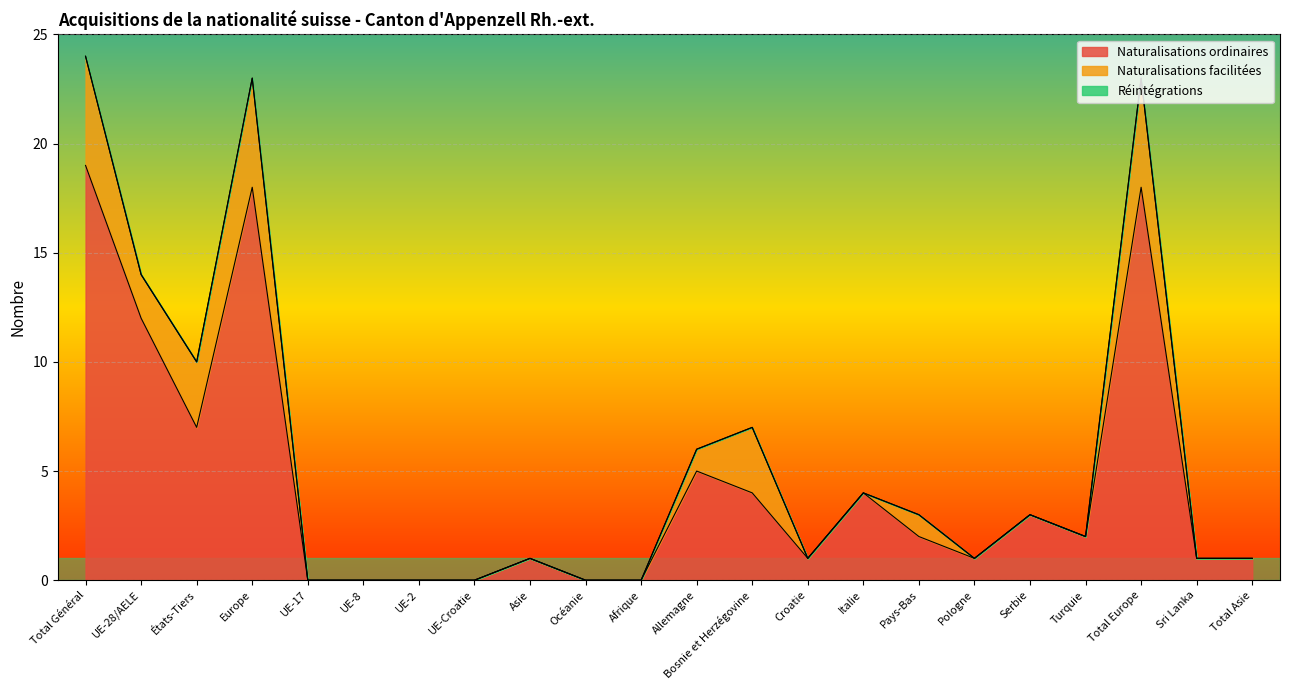

Does the chart display data point markers on the line(s)?

No